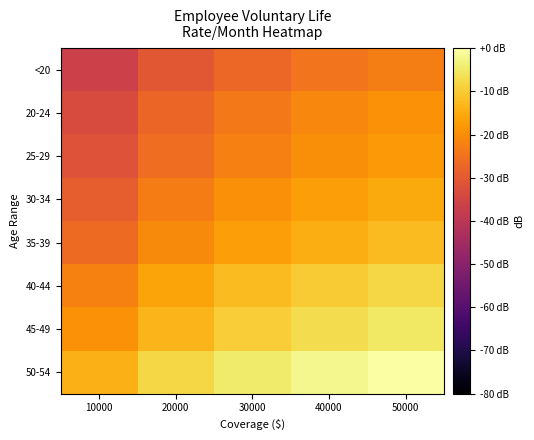

Reading right to left, transcribe all the data shown in this chart.

<20: 50000=-22.6	40000=-24.5	30000=-27.0	20000=-30.5	10000=-36.6
20-24: 50000=-19.3	40000=-21.2	30000=-23.7	20000=-27.2	10000=-33.3
25-29: 50000=-17.8	40000=-19.8	30000=-22.3	20000=-25.8	10000=-31.8
30-34: 50000=-15.0	40000=-17.0	30000=-19.5	20000=-23.0	10000=-29.0
35-39: 50000=-12.5	40000=-14.4	30000=-16.9	20000=-20.5	10000=-26.5
40-44: 50000=-8.0	40000=-10.0	30000=-12.5	20000=-16.0	10000=-22.0
45-49: 50000=-5.2	40000=-7.2	30000=-9.7	20000=-13.2	10000=-19.2
50-54: 50000=0.0	40000=-1.9	30000=-4.4	20000=-8.0	10000=-14.0